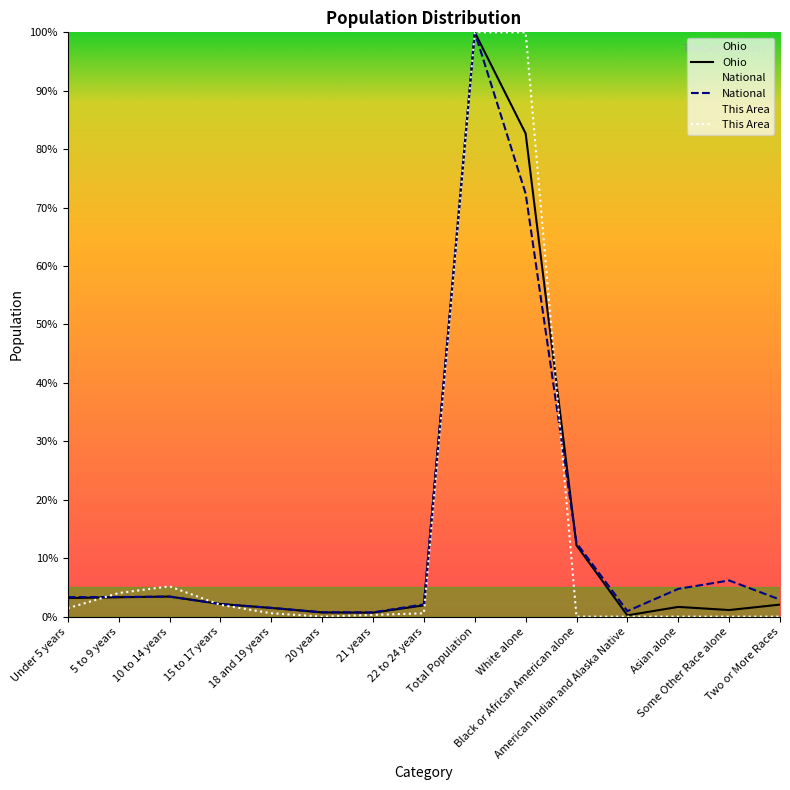

Which series has the largest total across all categories?

National